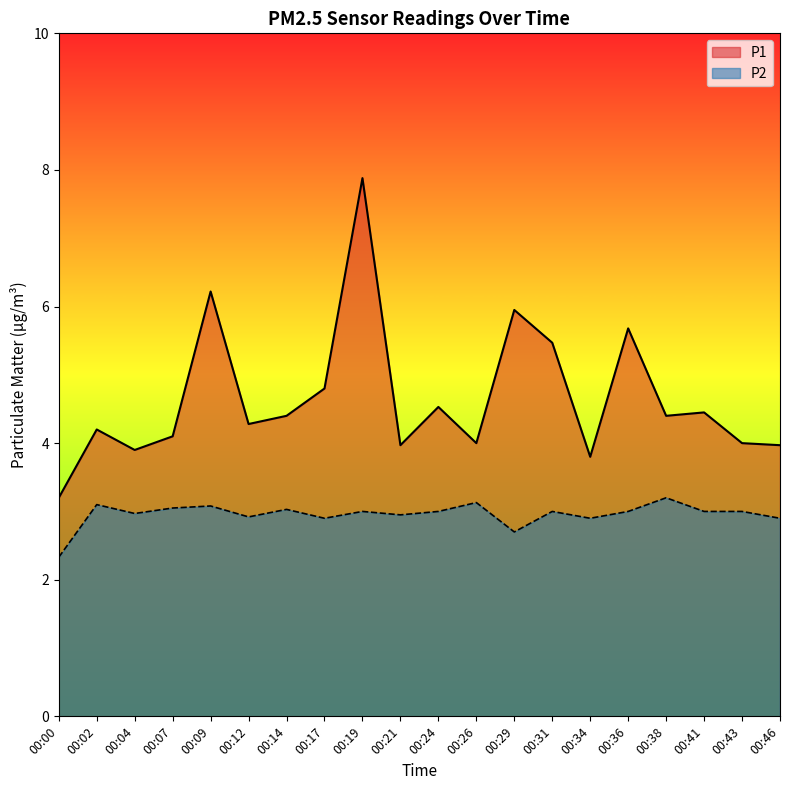

How many distinct data groups are displayed?

2